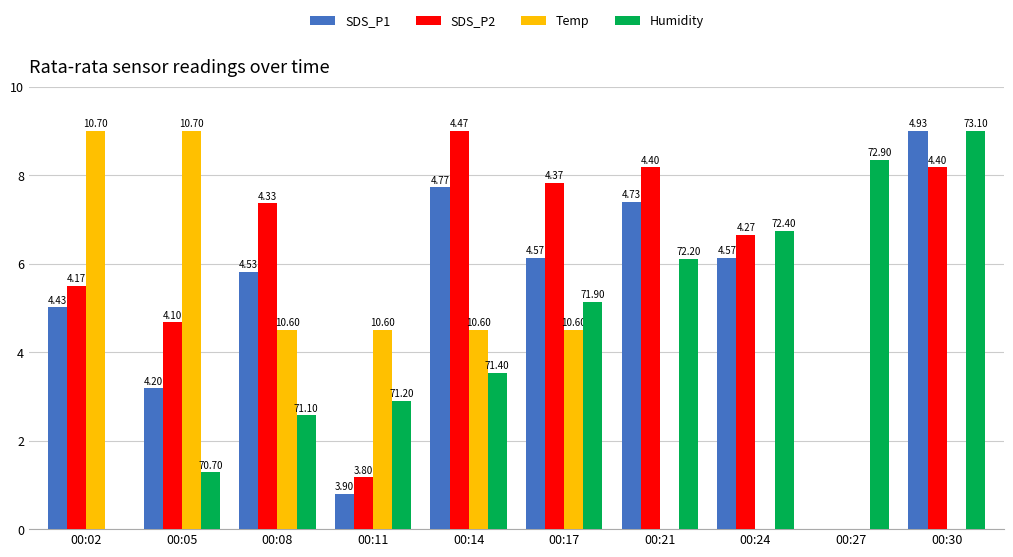

What is the value of the SDS_P1 bar at the 7th from the left?

7.4